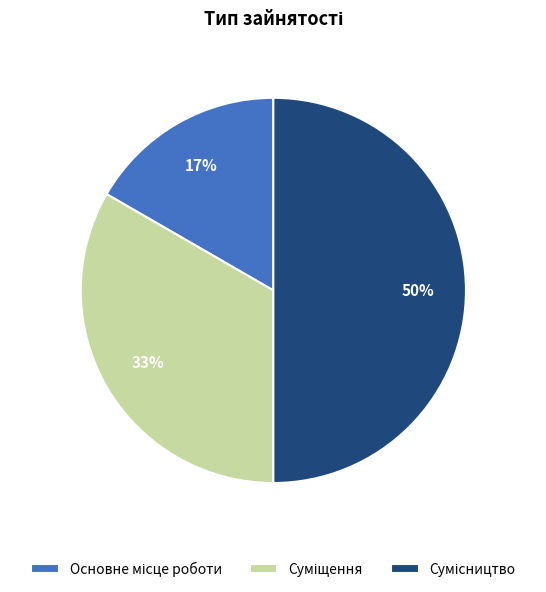

To the nearest percent, what is the difference between the largest and smallest slice percentages?

33%